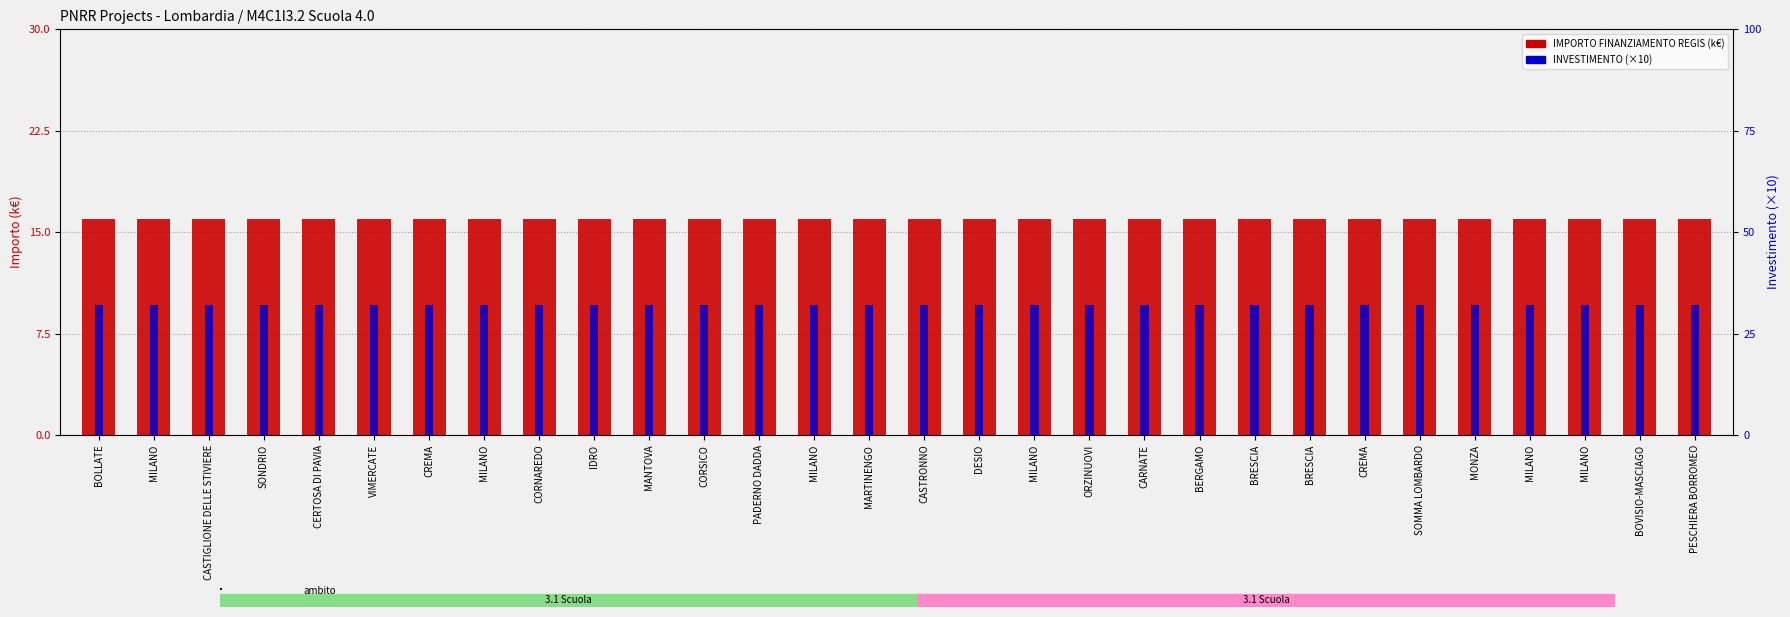

At which category does the chart reach its peak across all series?

BOLLATE